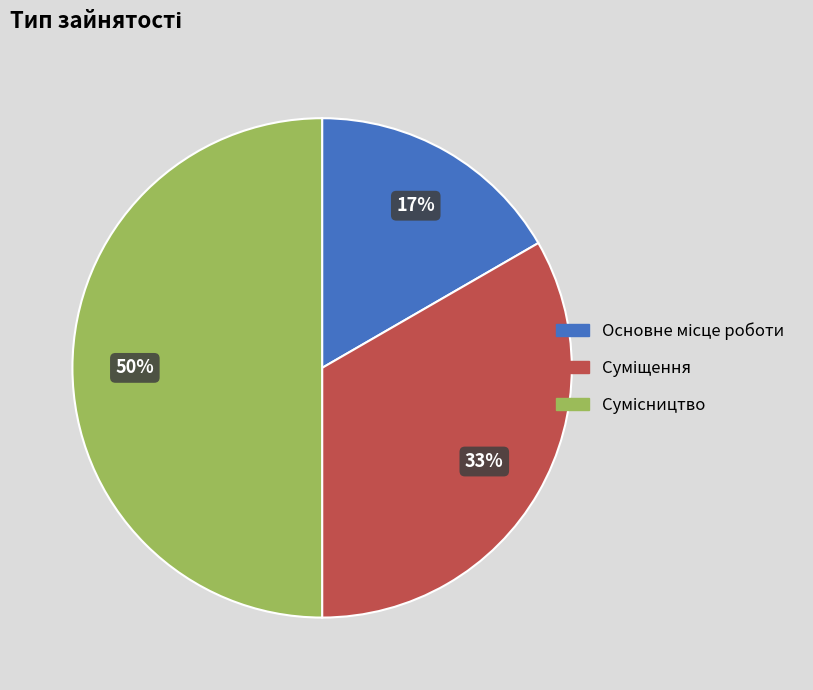

To the nearest percent, what is the difference between the largest and smallest slice percentages?

33%